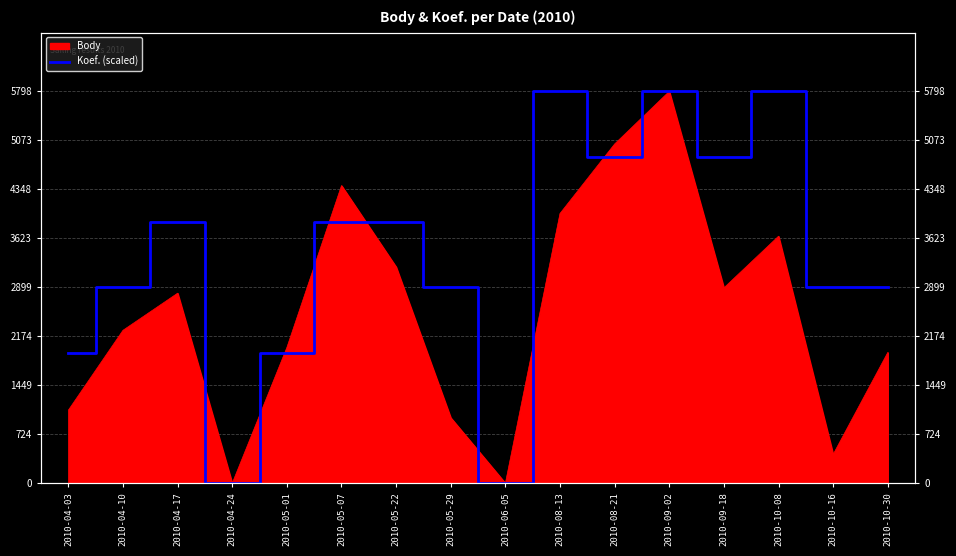

What is the label of the 2nd point from the right?

2010-10-16